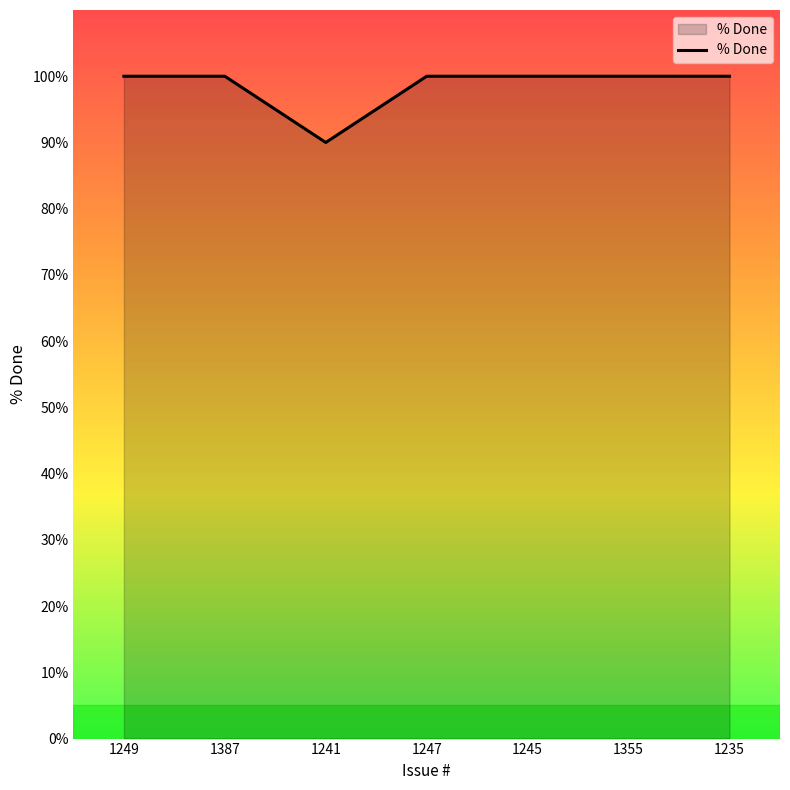

What is the change in value from 1241 to 1235?

+10